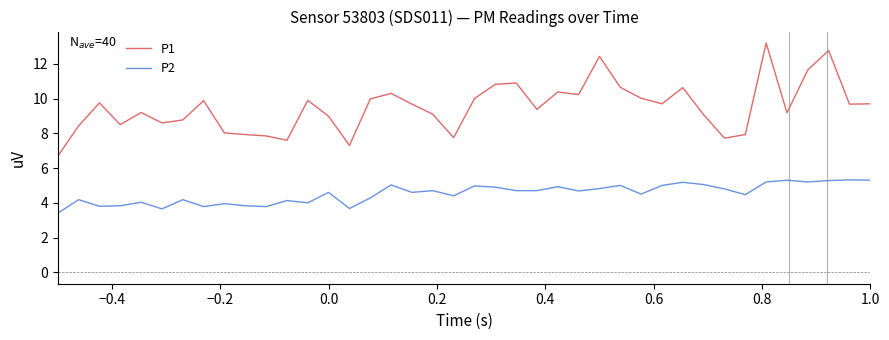

Which series has the largest total across all categories?

P1